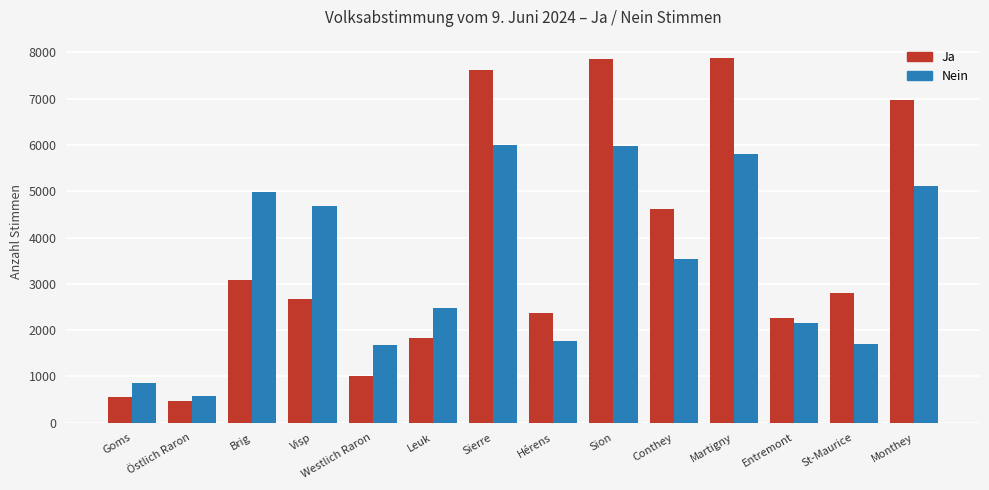

Between Leuk and Hérens, which series saw the biggest shift?

Nein